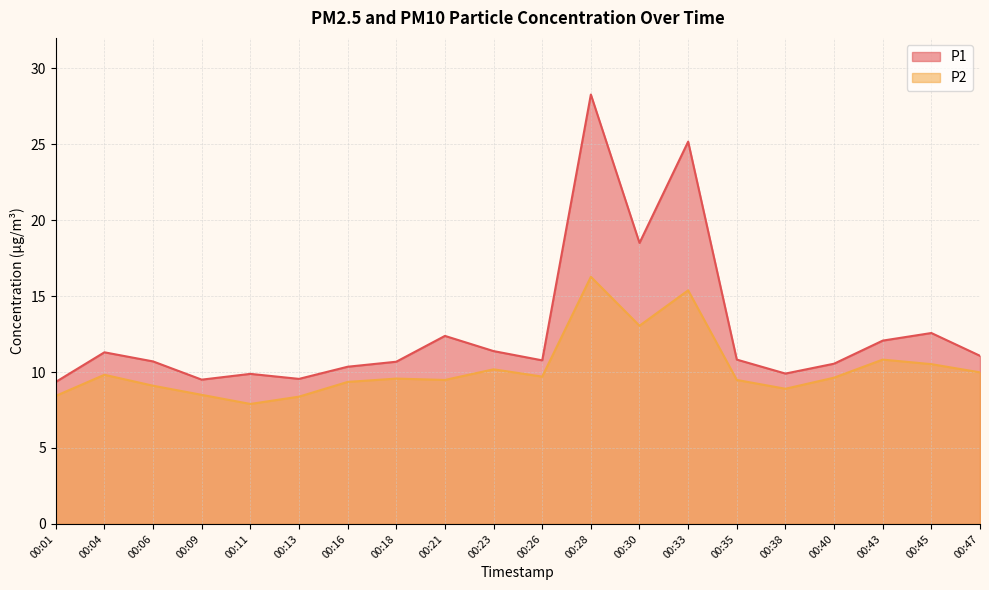

What is the minimum value shown in the chart?

7.9